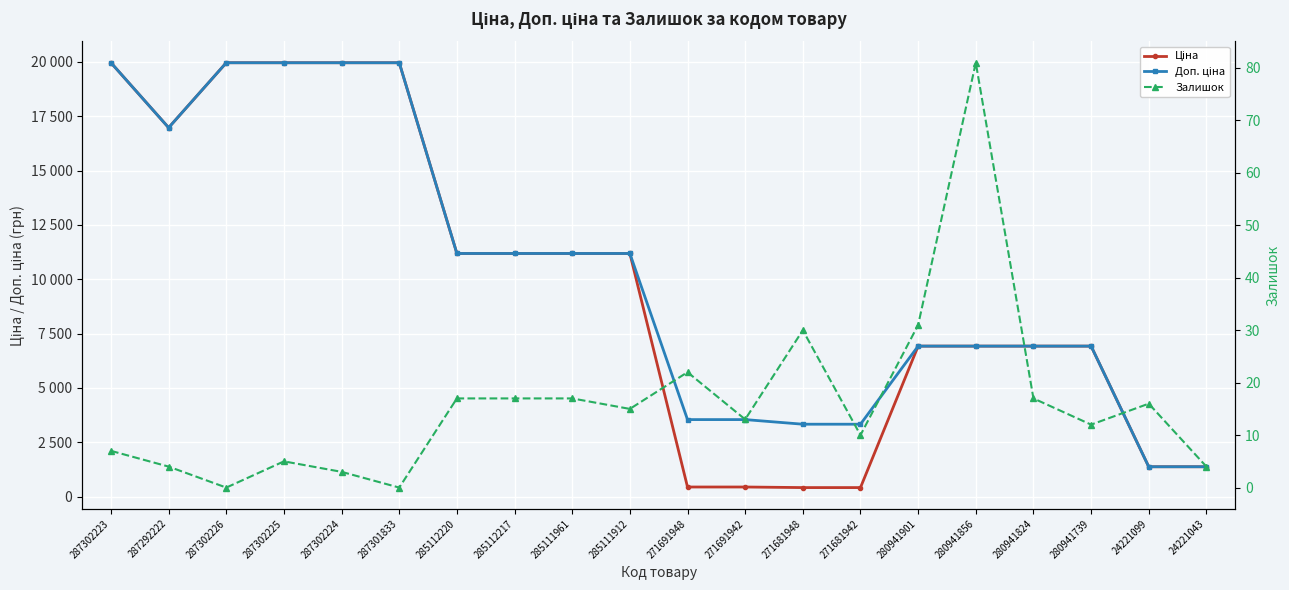

Reading left to right, transcribe all the data shown in this chart.

Ціна: 287302223=19964.2	287292222=16976.3	287302226=19964.2	287302225=19964.2	287302224=19964.2	287301833=19964.2	285112220=11188.2	285112217=11188.2	285111961=11188.2	285111912=11188.2	271691948=443.1	271691942=443.1	271681948=416.6	271681942=416.6	280941901=6925.7	280941856=6925.7	280941824=6925.7	280941739=6925.7	24221099=1375.4	24221043=1375.4
Доп. ціна: 287302223=19964.2	287292222=16976.3	287302226=19964.2	287302225=19964.2	287302224=19964.2	287301833=19964.2	285112220=11188.2	285112217=11188.2	285111961=11188.2	285111912=11188.2	271691948=3545.0	271691942=3545.0	271681948=3332.5	271681942=3332.5	280941901=6925.7	280941856=6925.7	280941824=6925.7	280941739=6925.7	24221099=1375.0	24221043=1375.0
Залишок: 287302223=7.0	287292222=4.0	287302226=0.0	287302225=5.0	287302224=3.0	287301833=0.0	285112220=17.0	285112217=17.0	285111961=17.0	285111912=15.0	271691948=22.0	271691942=13.0	271681948=30.0	271681942=10.0	280941901=31.0	280941856=81.0	280941824=17.0	280941739=12.0	24221099=16.0	24221043=4.0